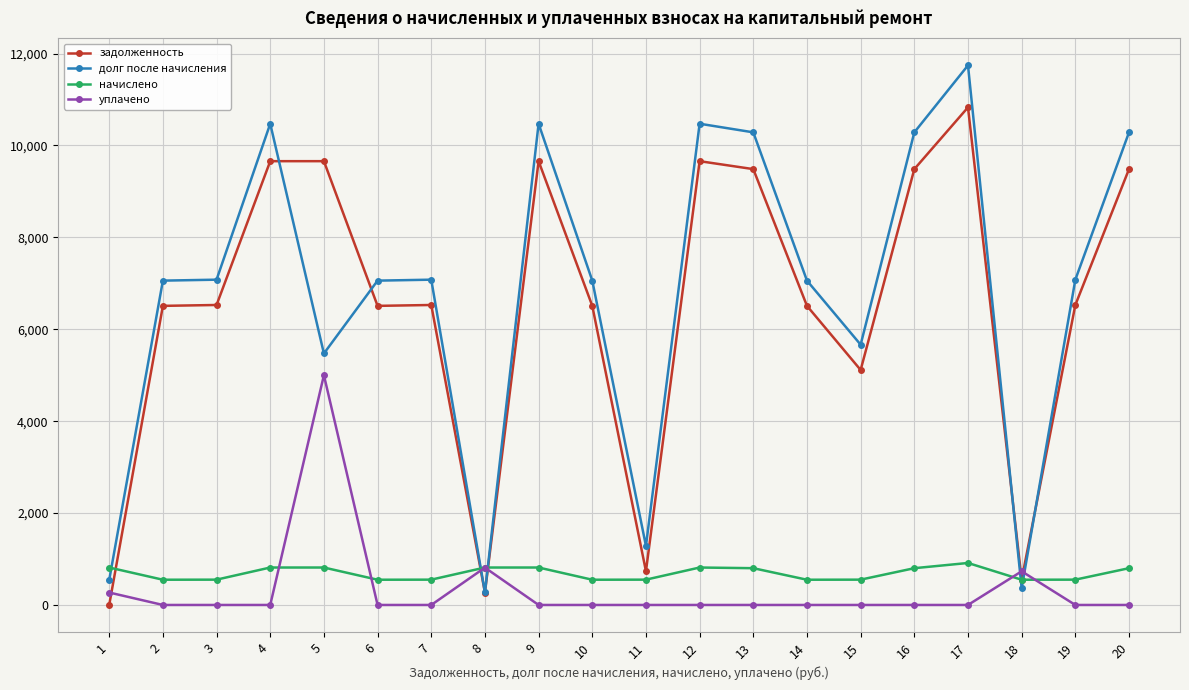

How many data points does each series have?

20